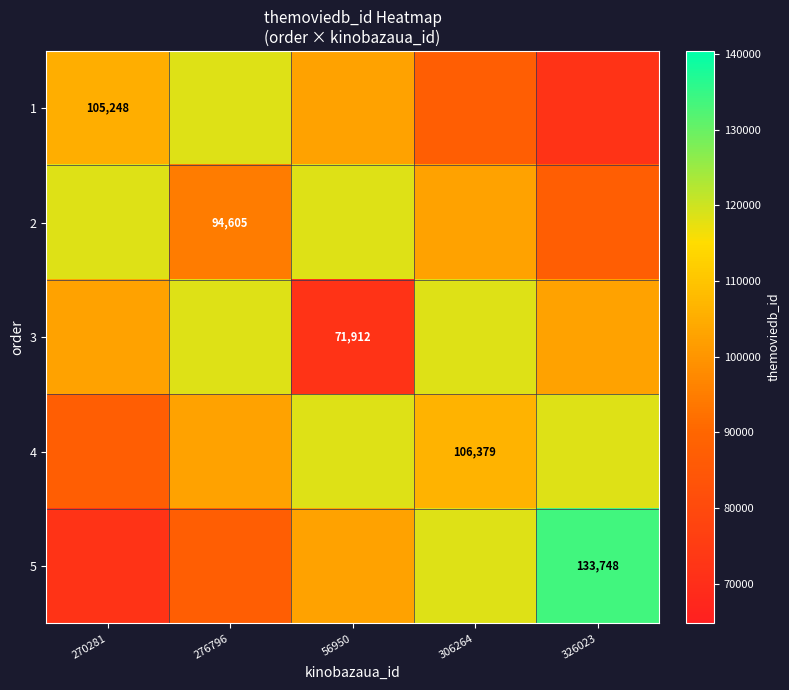

The value of 4 at 306264 is 106379. True or false?

True